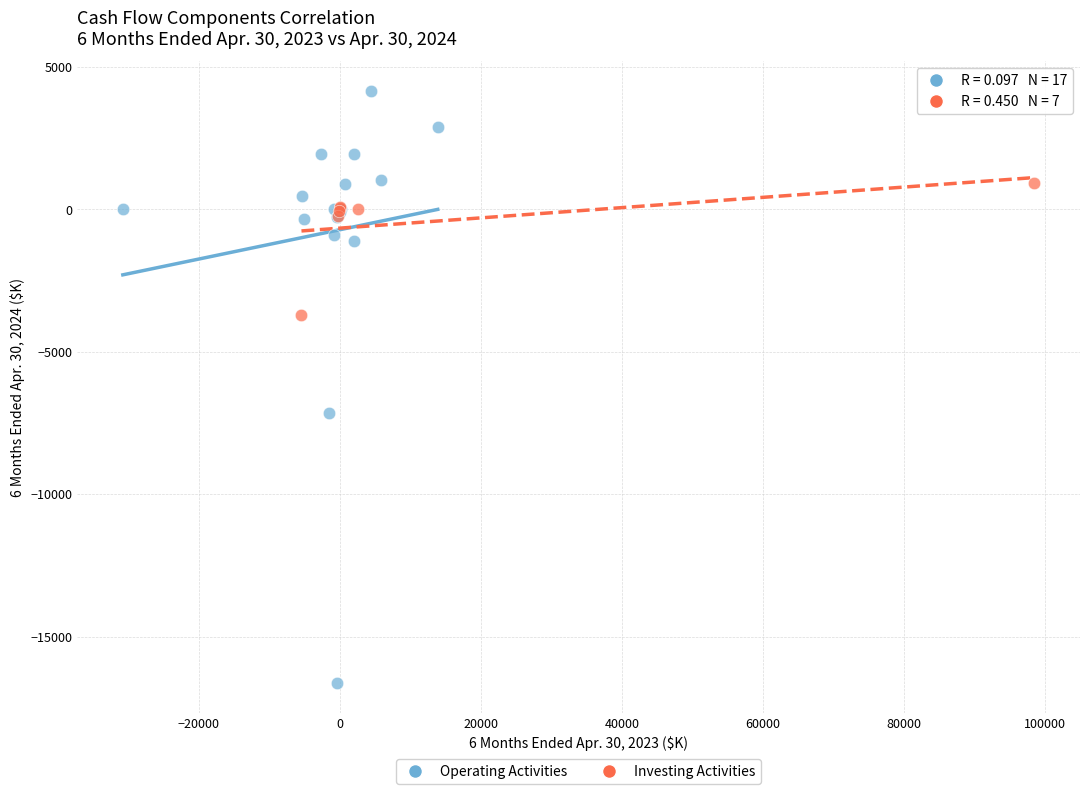

Which series has the widest spread of Y values?

Operating Activities